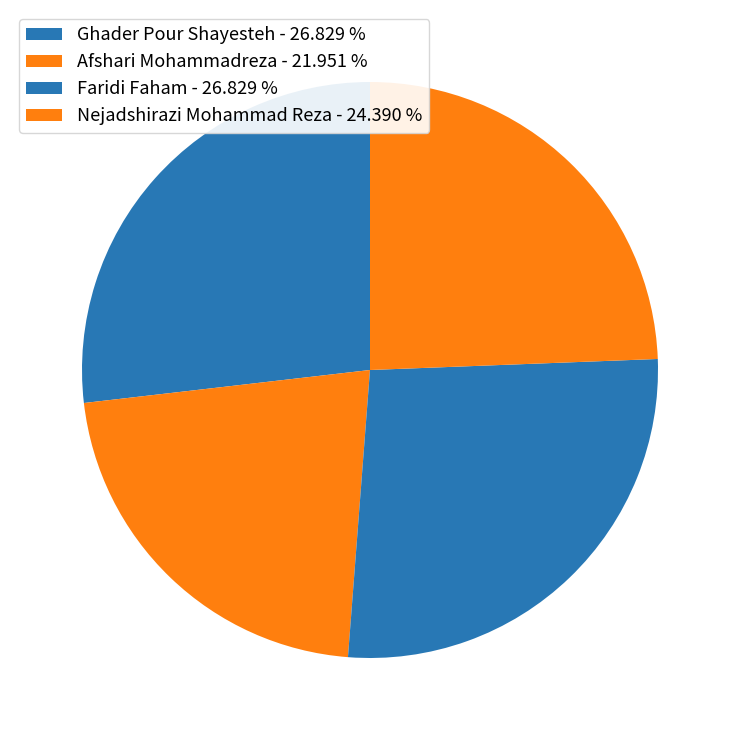

To the nearest percent, what portion does Nejadshirazi Mohammad Reza represent?

24%